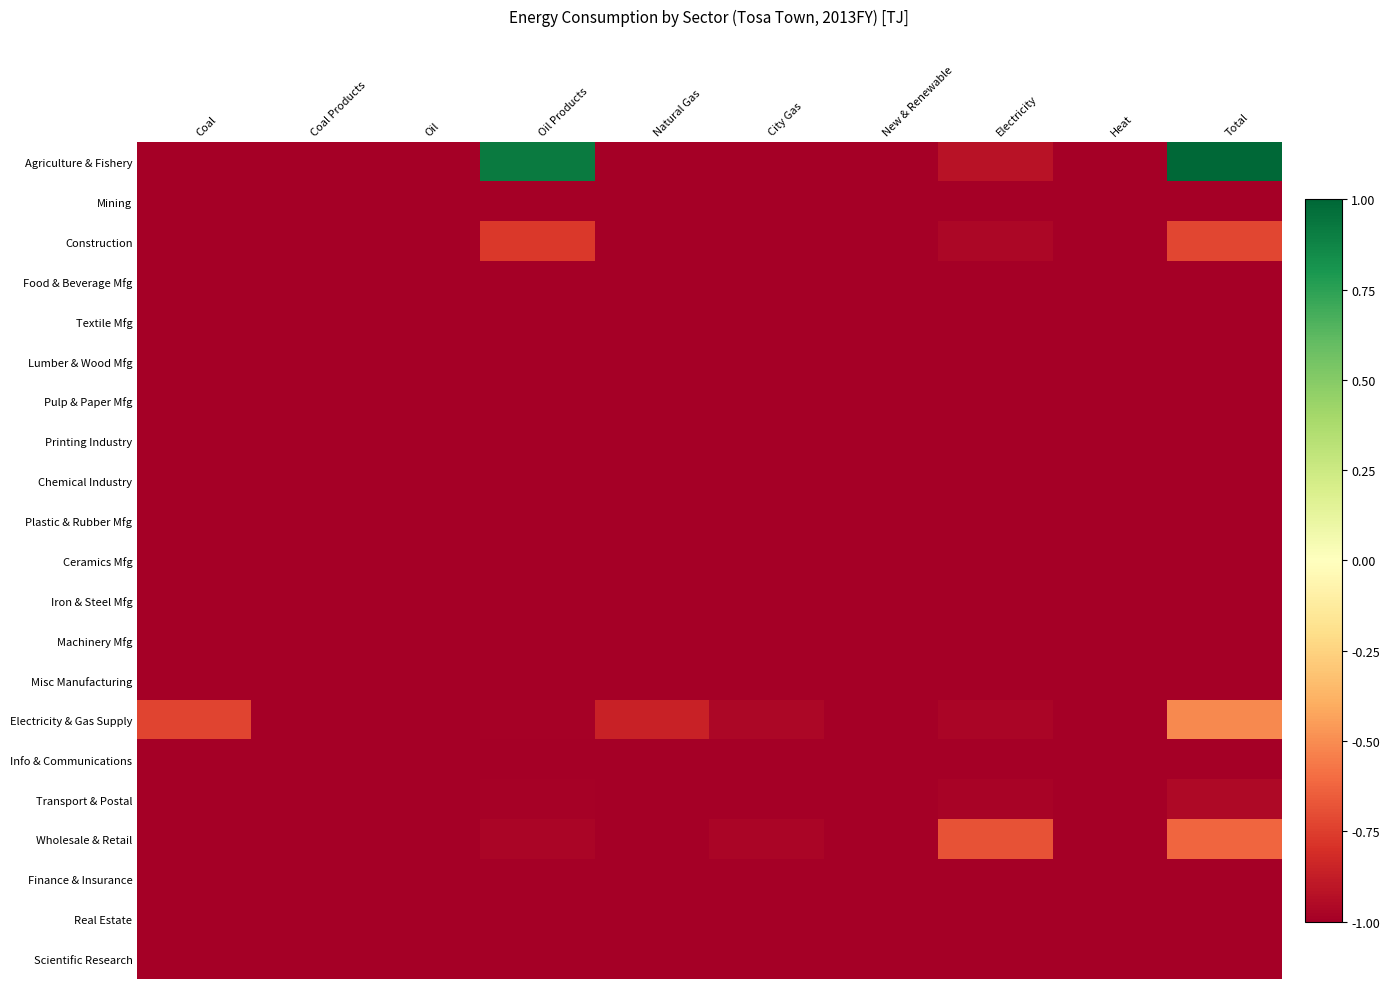

Which has a higher value, Coal or New & Renewable?

Coal